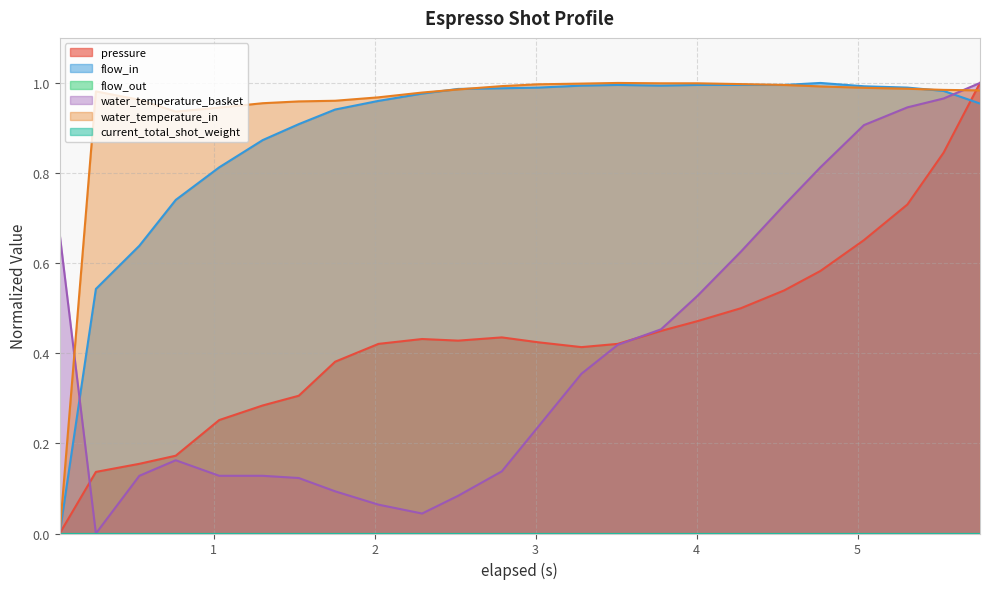

Where do flow_in and water_temperature_basket first cross each other?

0.044 and 0.269